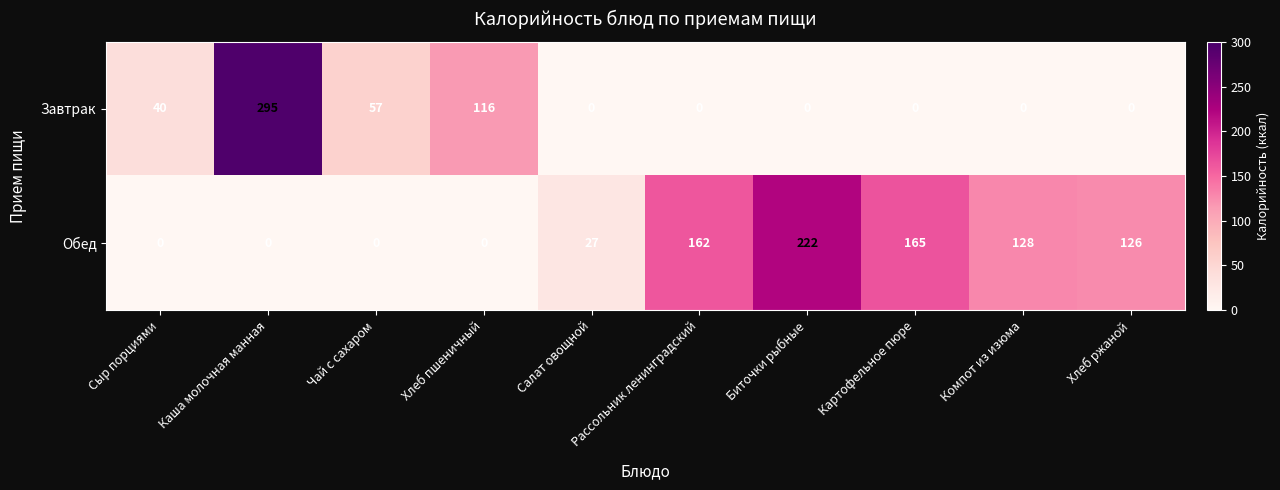

What is the average value of the Завтрак series?

51